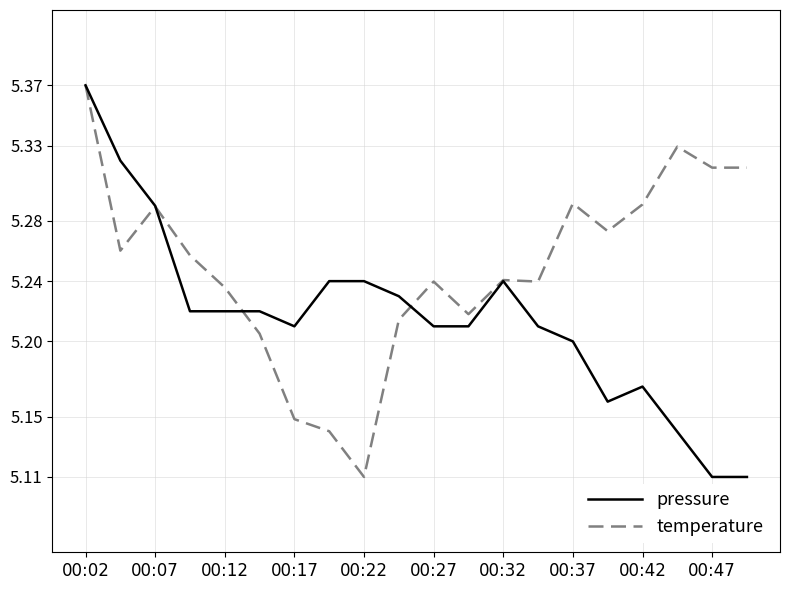

What are all the series names shown in the legend?

pressure, temperature